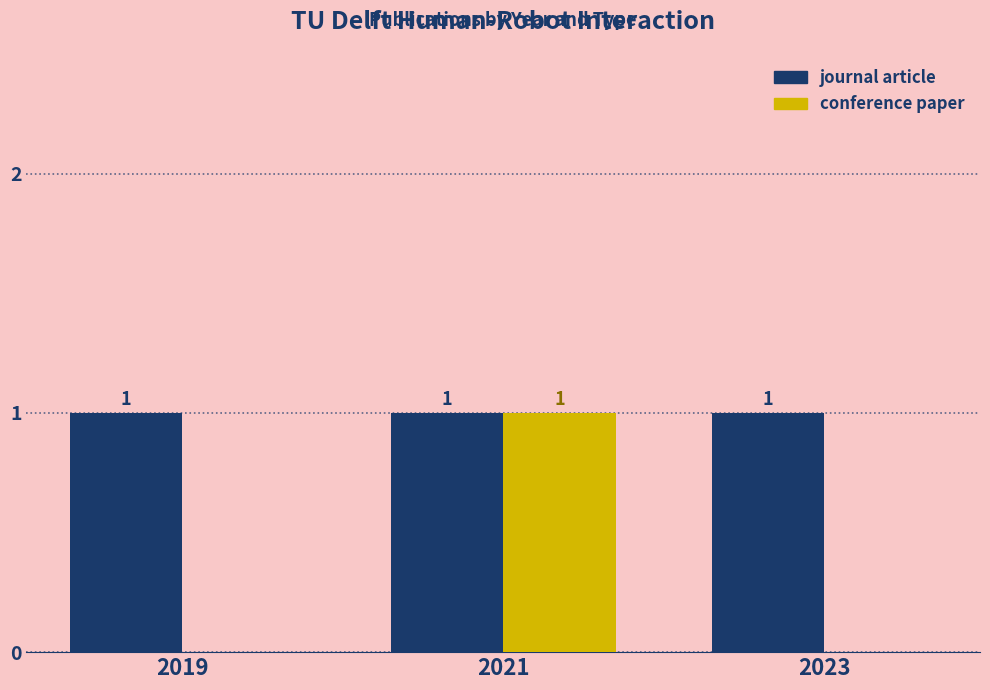

Does the chart contain stacked bars?

No